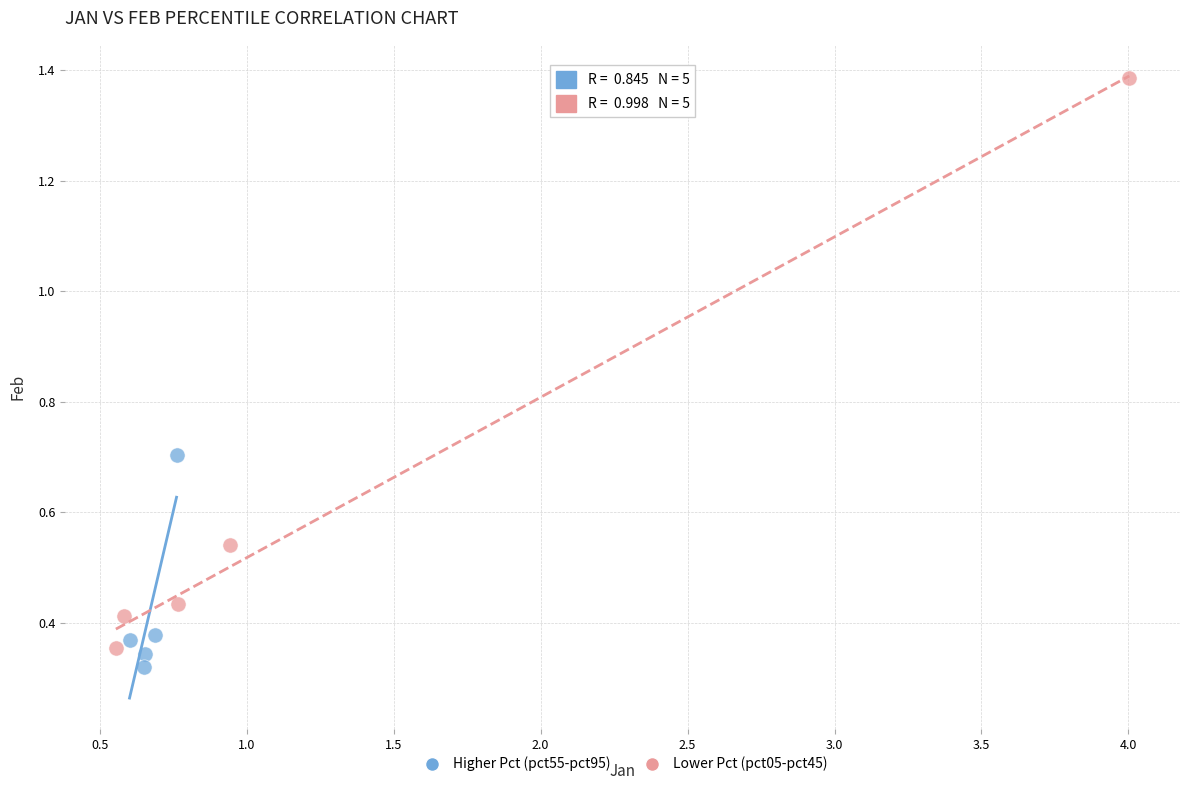

Which series reaches the maximum Y coordinate?

Lower Pct (pct05-pct45)